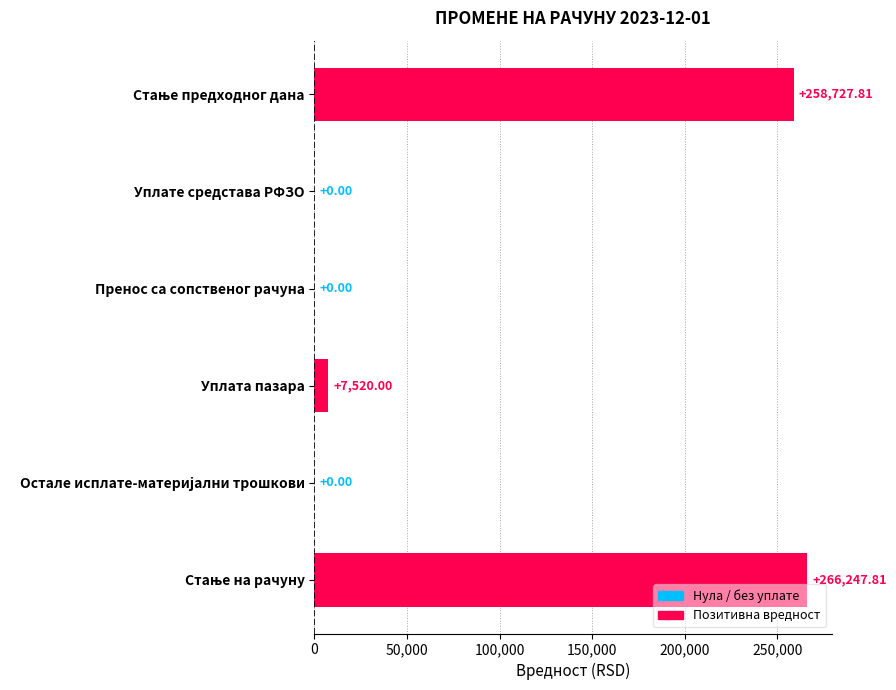

At which label is the value closest to 133123?

Уплата пазара